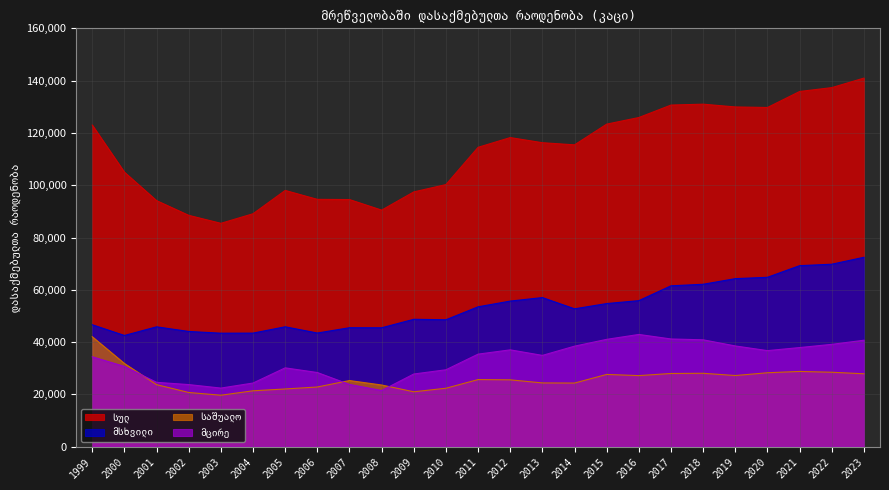

At which label does სულ first exceed 115463?

1999